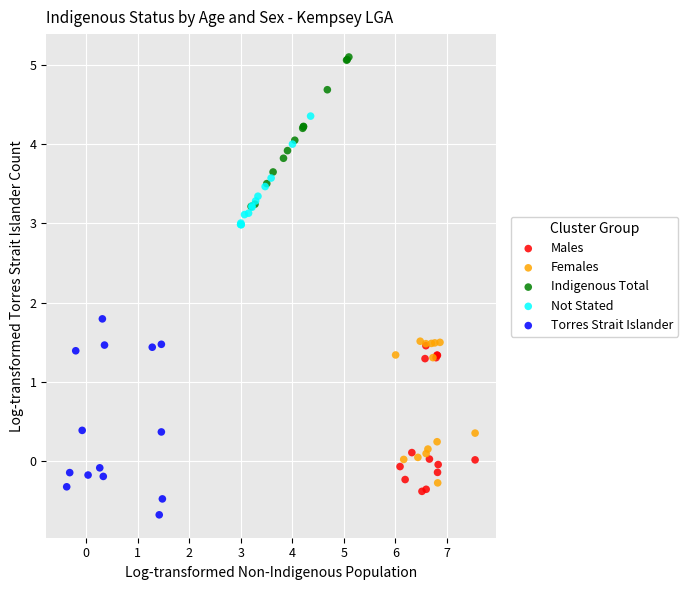

Which series reaches the minimum Y coordinate?

Torres Strait Islander